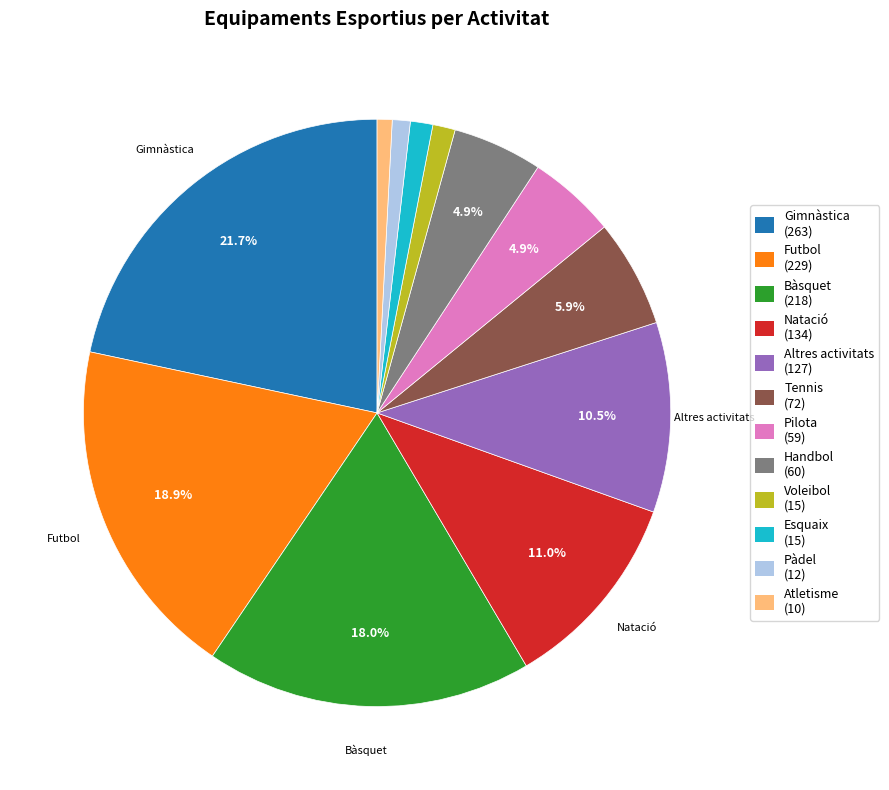

Combined, what portion of the pie is Handbol (60) and Futbol (229)?

23.8%